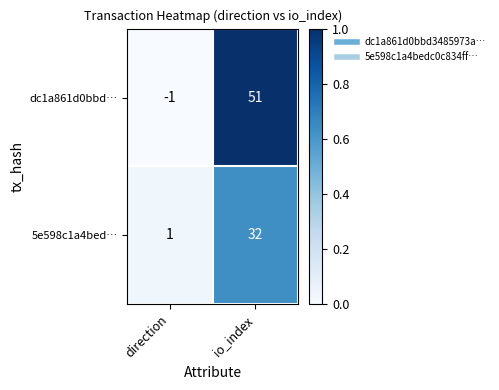

What is the spread (max minus min) of values at io_index?

19